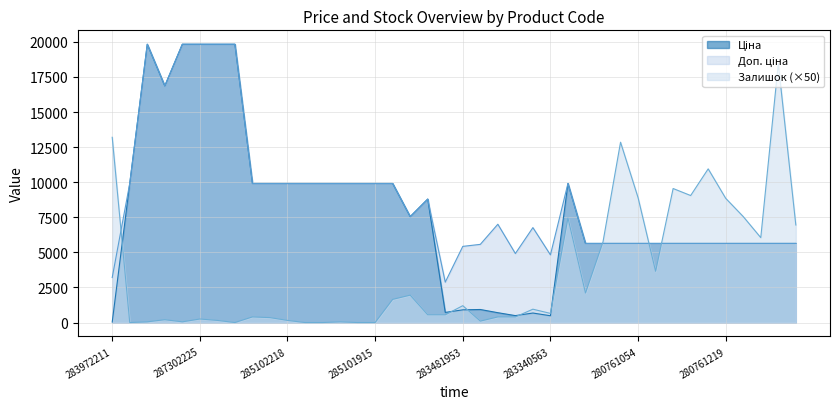

The Ціна series shows 3126.1 at 280761052. True or false?

False